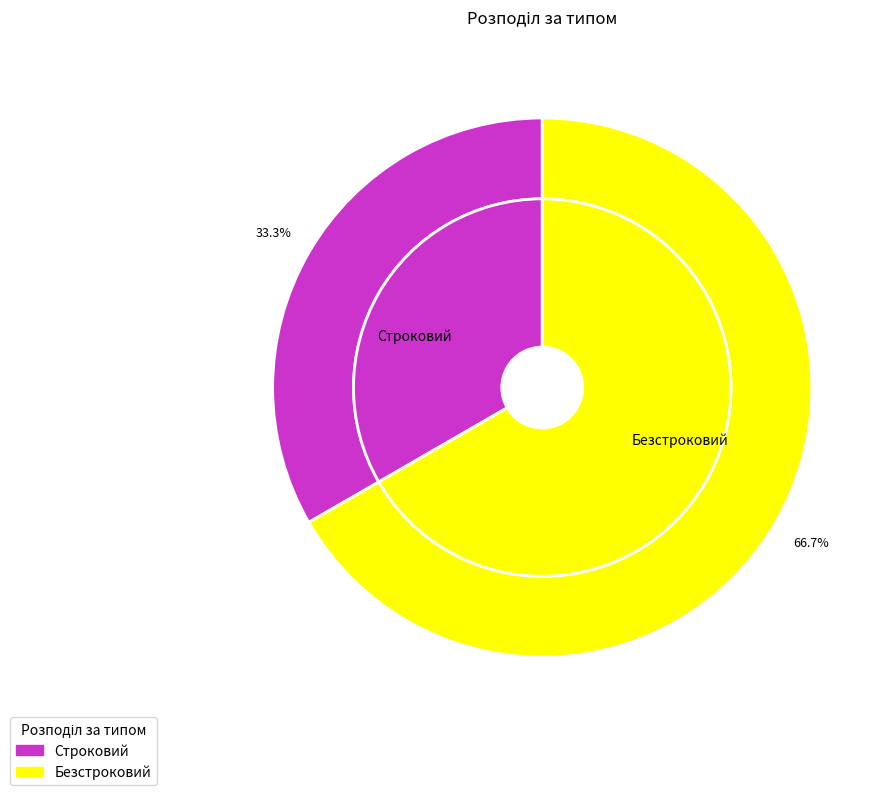

Do Безстроковий and Строковий together represent more than half of the pie?

Yes